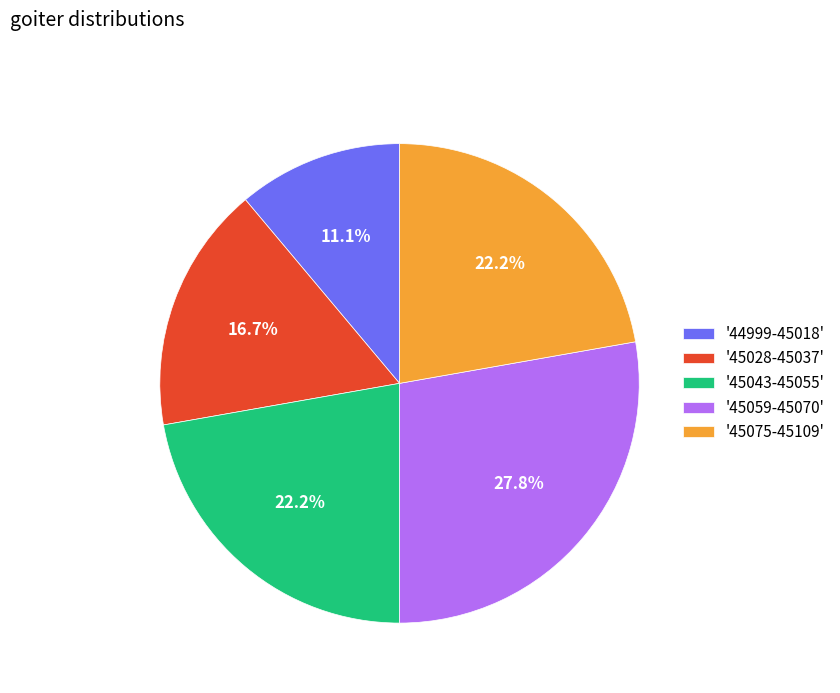

What is the total percentage of '44999-45018' and '45059-45070'?

38.9%